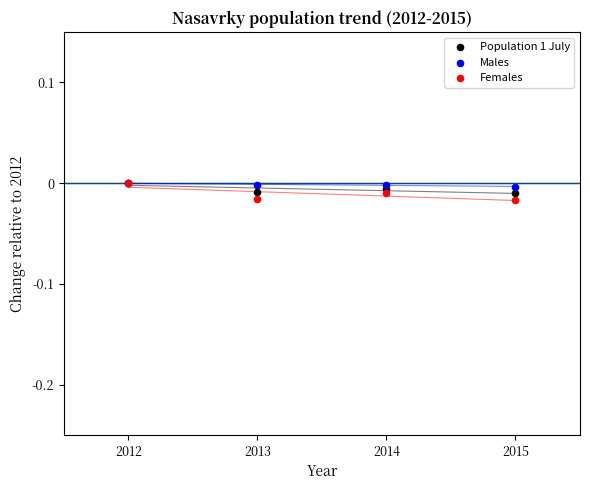

What are all the series names shown in the legend?

Population 1 July, Males, Females